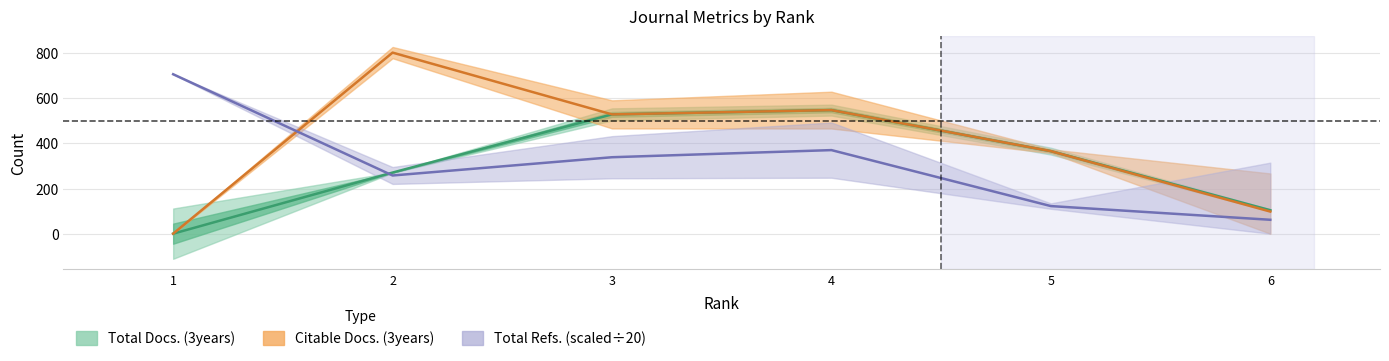

Reading right to left, list all the values displayed in this chart.

Total Docs. (3years): 6=104.0	5=366.0	4=548.0	3=529.0	2=271.0	1=0.0
Total Refs.: 6=61.6	5=122.3	4=370.6	3=339.0	2=258.1	1=707.0
Citable Docs. (3years): 6=98.0	5=366.0	4=548.0	3=529.0	2=803.0	1=0.0